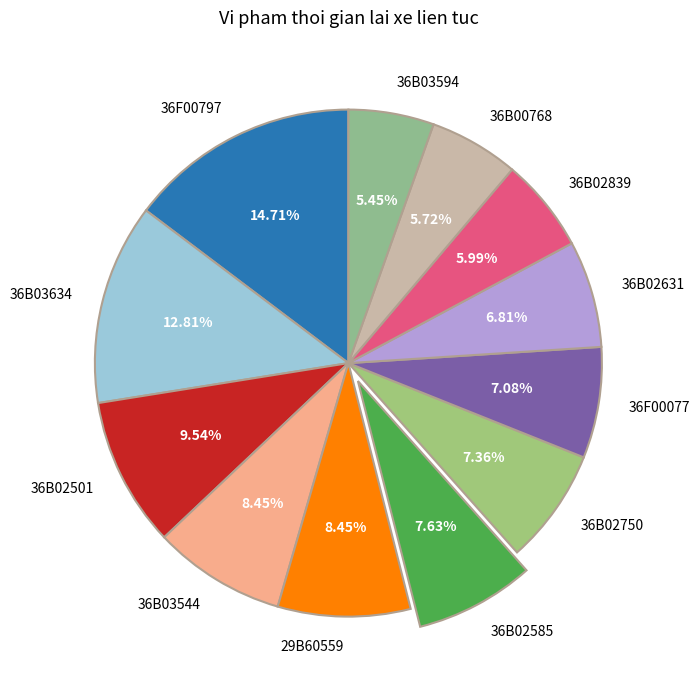

The 36B02839 slice represents 6% of the pie. True or false?

True